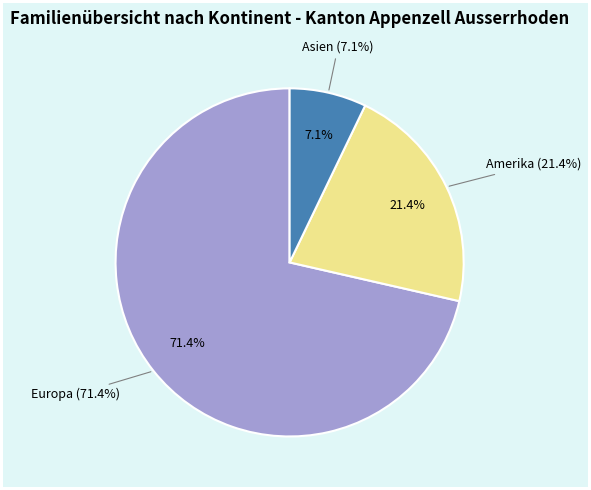

Does Europa account for over 50% of the chart?

Yes